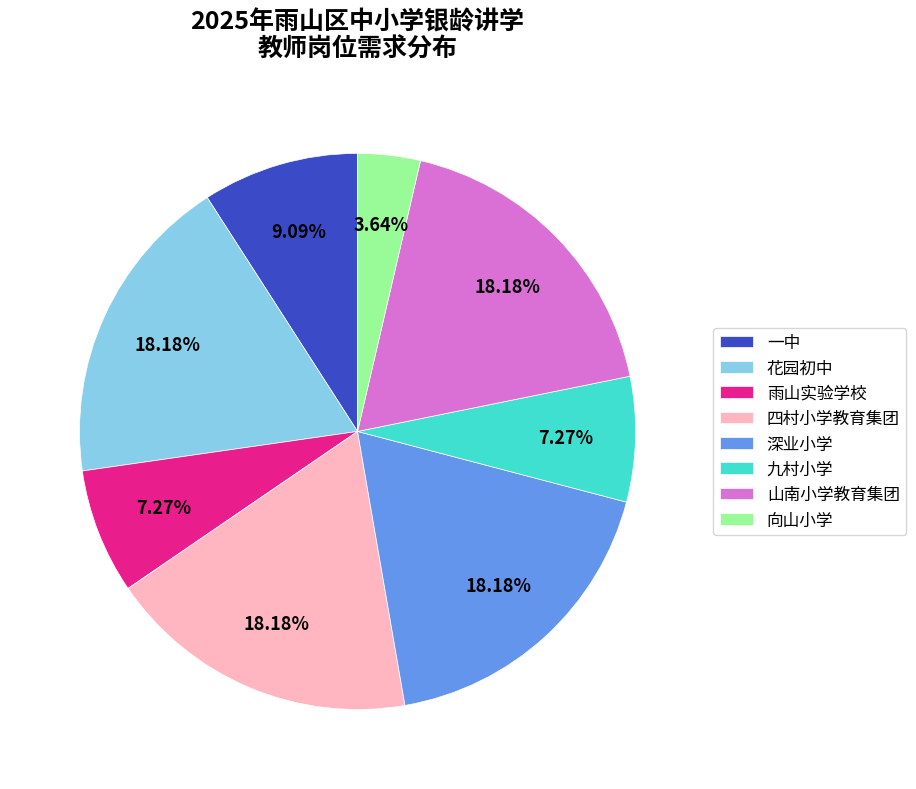

What is the ratio of the value at 花园初中 to the value at 山南小学教育集团?

1.0